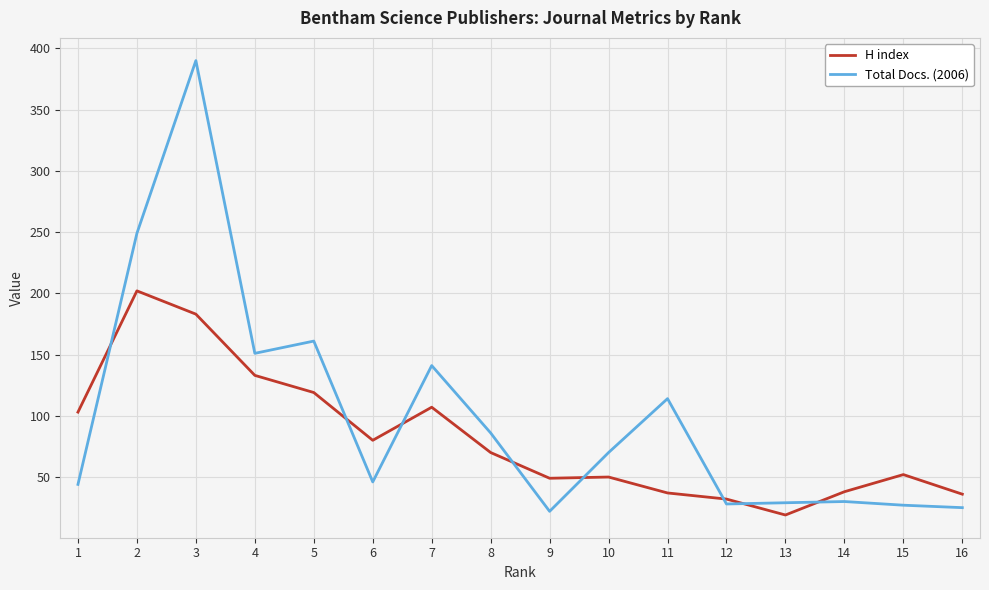

Which series has the largest range (max minus min)?

Total Docs. (2006)